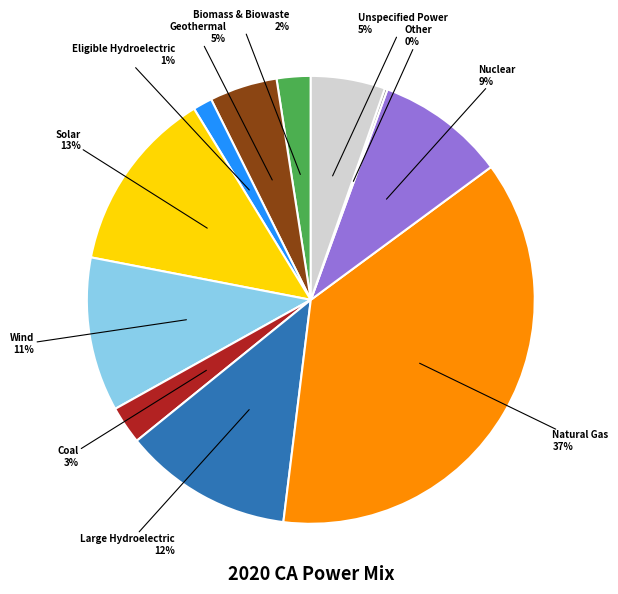

Does any single category account for the majority?

No